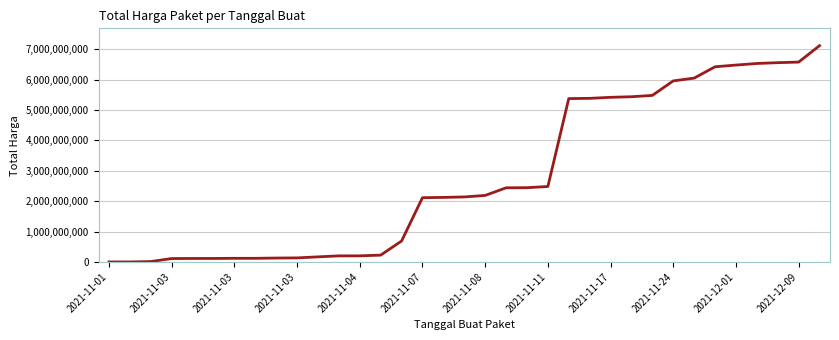

What is the greatest value displayed?

7116598085